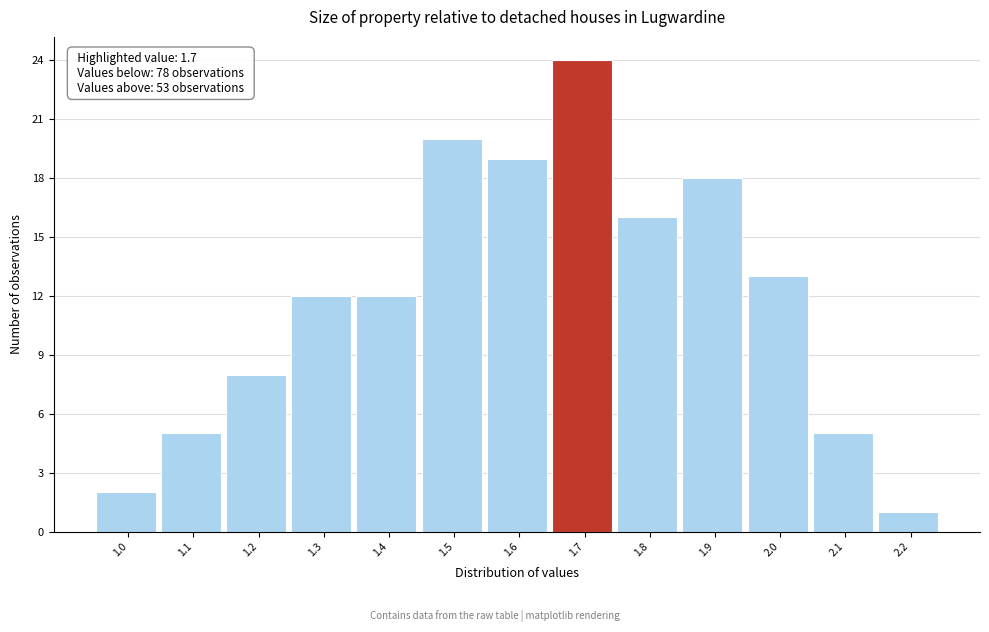

Over which range of the x-axis is the bar tallest?

1.65 to 1.75